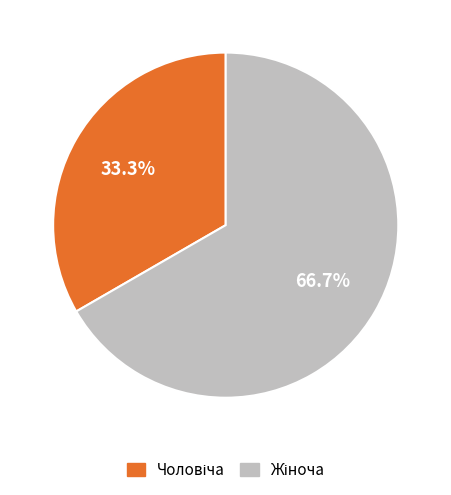

Is there any slice that represents more than half of the pie?

Yes